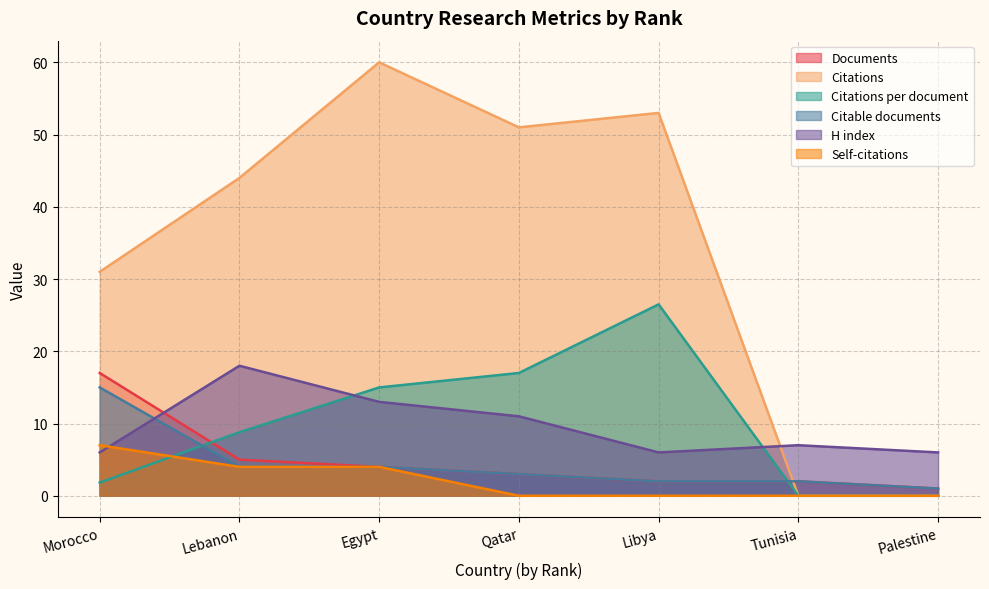

Reading right to left, transcribe all the data shown in this chart.

Documents: 1.0	2.0	2.0	3.0	4.0	5.0	17.0
Citations: 0.0	0.0	53.0	51.0	60.0	44.0	31.0
Citations per document: 0.0	0.0	26.5	17.0	15.0	8.8	1.8
Citable documents: 1.0	2.0	2.0	3.0	4.0	4.0	15.0
H index: 6.0	7.0	6.0	11.0	13.0	18.0	6.0
Self-citations: 0.0	0.0	0.0	0.0	4.0	4.0	7.0